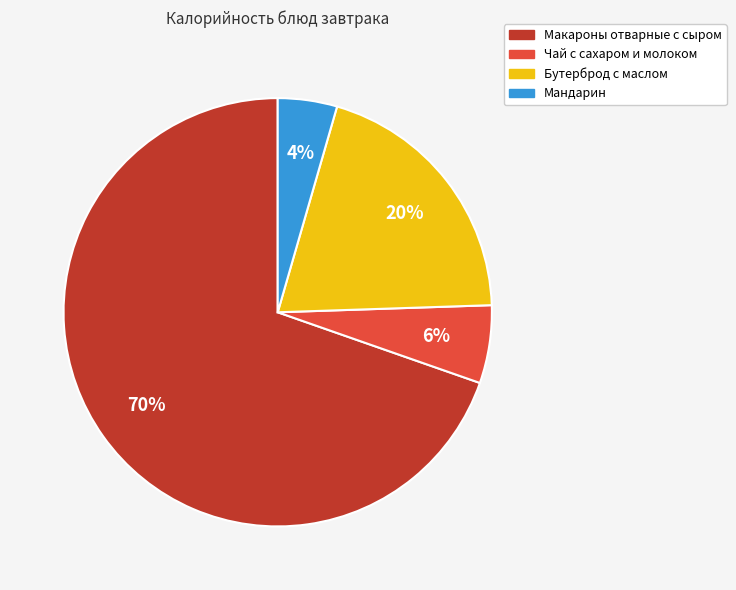

How many segments does this pie chart have?

4